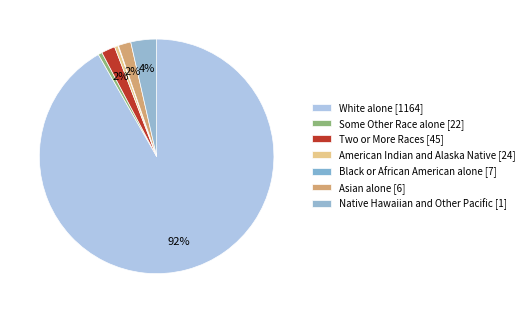

Which category has the biggest portion of the pie?

White alone